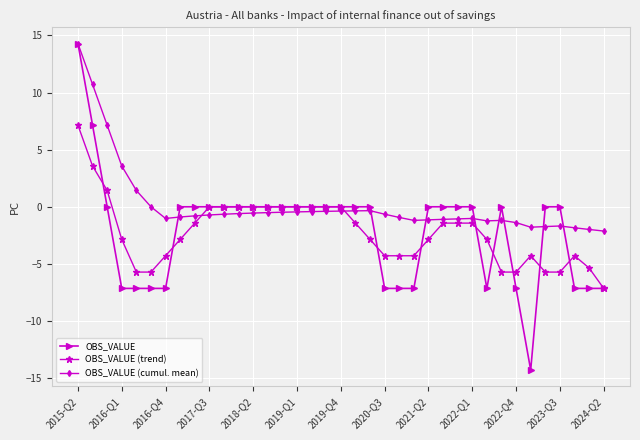

True or false: OBS_VALUE and OBS_VALUE (trend) intersect in this chart.

True